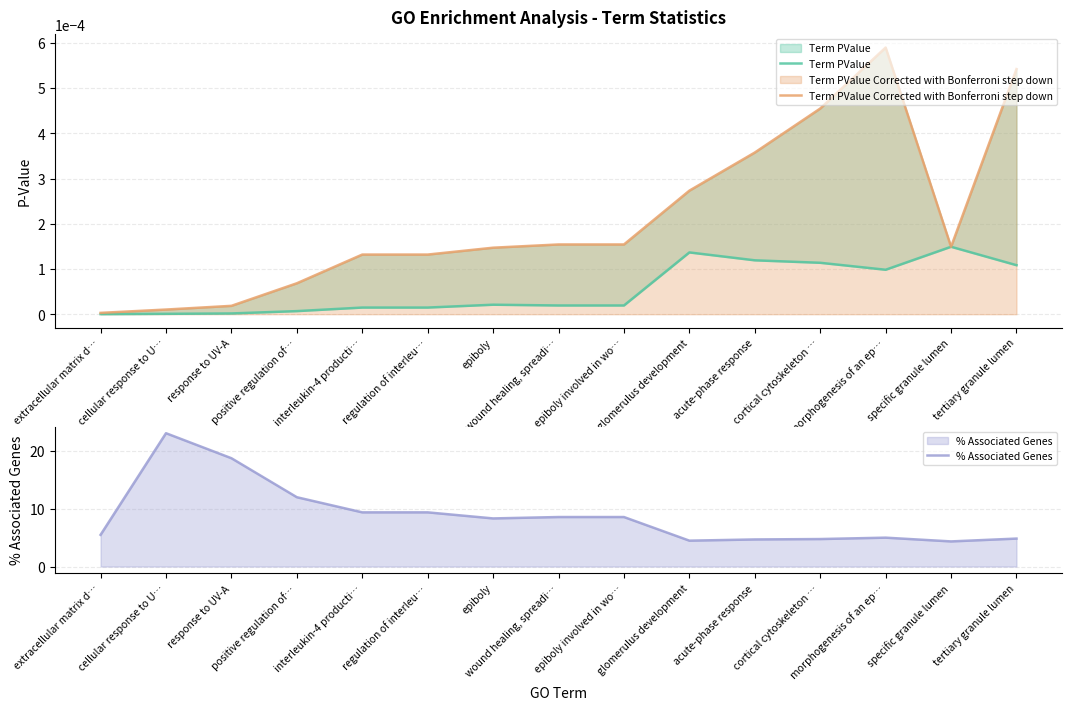

True or false: Term PValue and Term PValue Corrected with Bonferroni step down intersect in this chart.

False